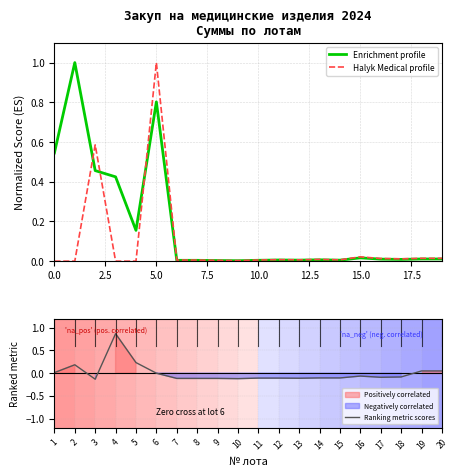

Rank the series by their maximum value, from highest to lowest.

Enrichment profile, Halyk Medical profile, Ranking metric scores